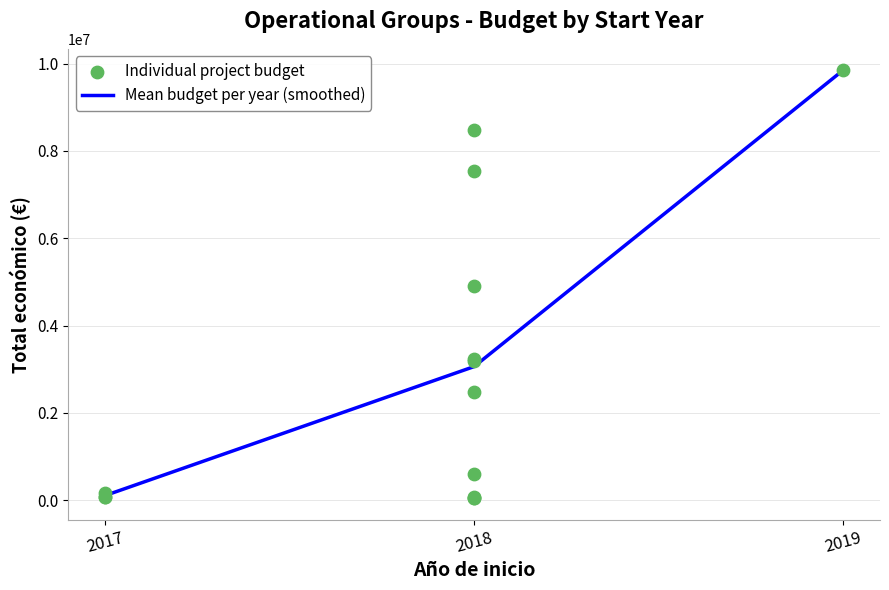

Rank the categories by Mean budget per year (smoothed) value from highest to lowest.

2019, 2018, 2017